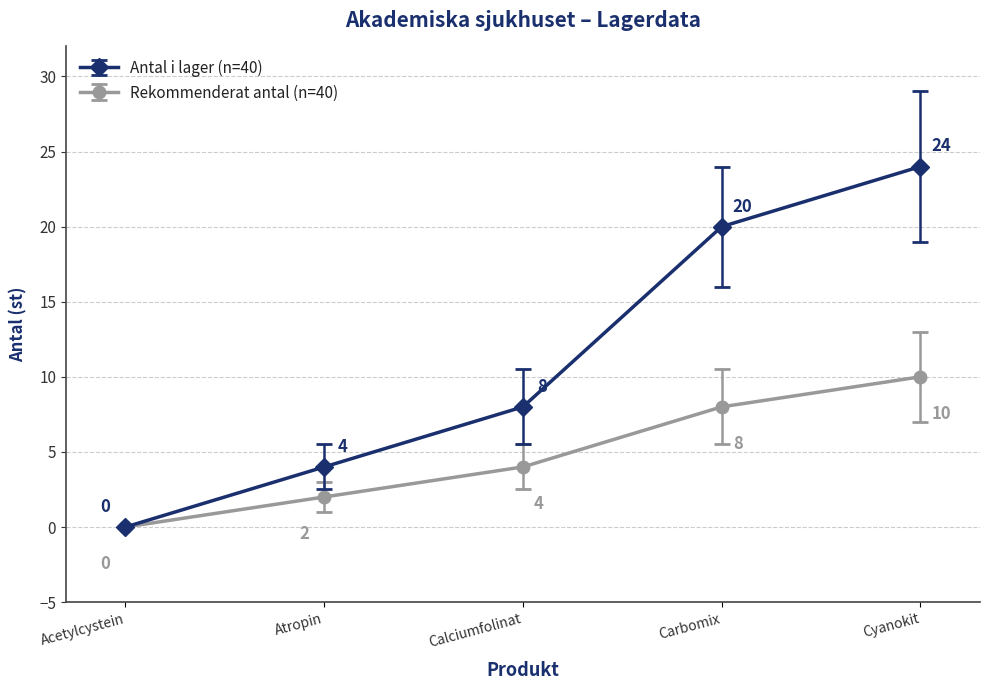

What is the value of the Antal i lager (n=40) point at the 3rd from the left?

8